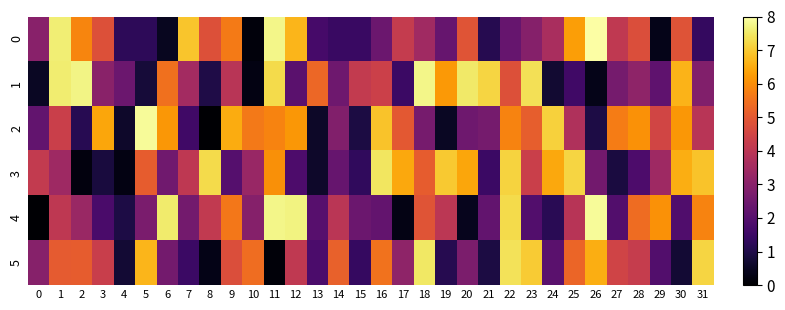

Rank the series by their maximum value, from lowest to highest.

3, 5, 1, 4, 2, 0